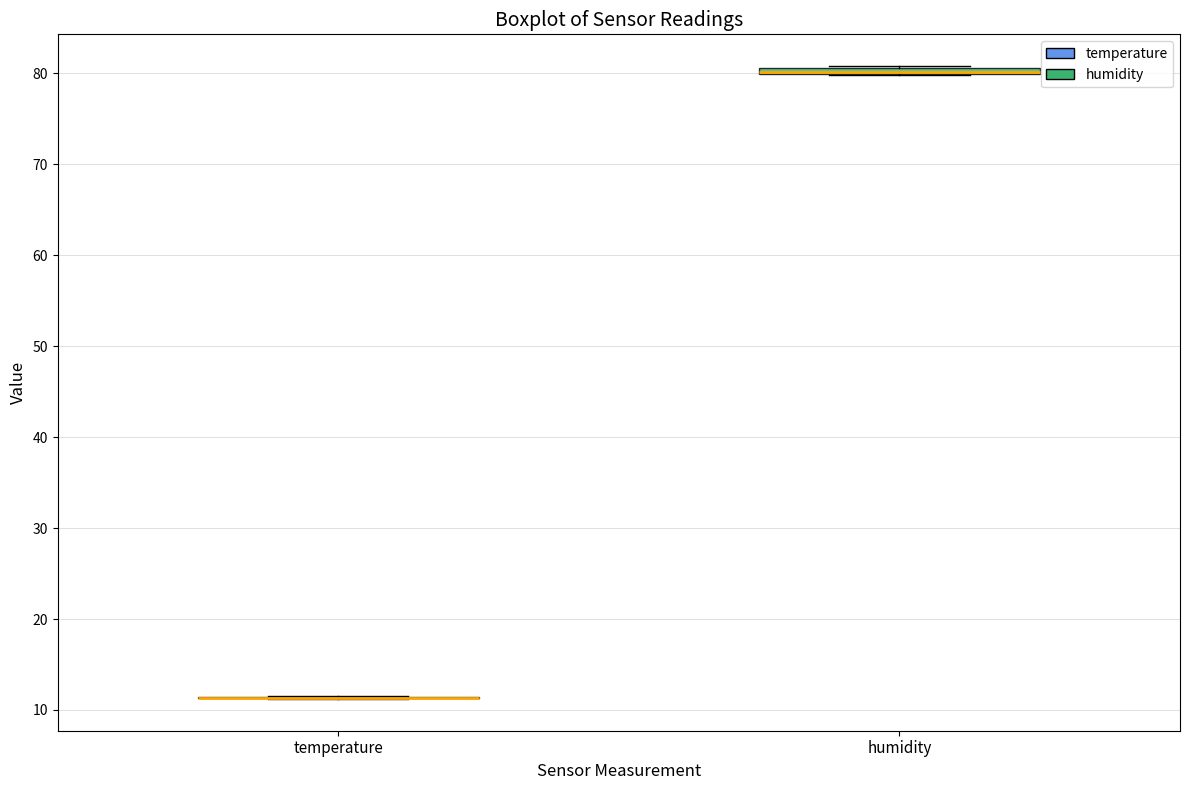

Where is the upper edge of the box for humidity on the y-axis? The values are not printed on the chart, so give them approximately, as read against the axis.

81